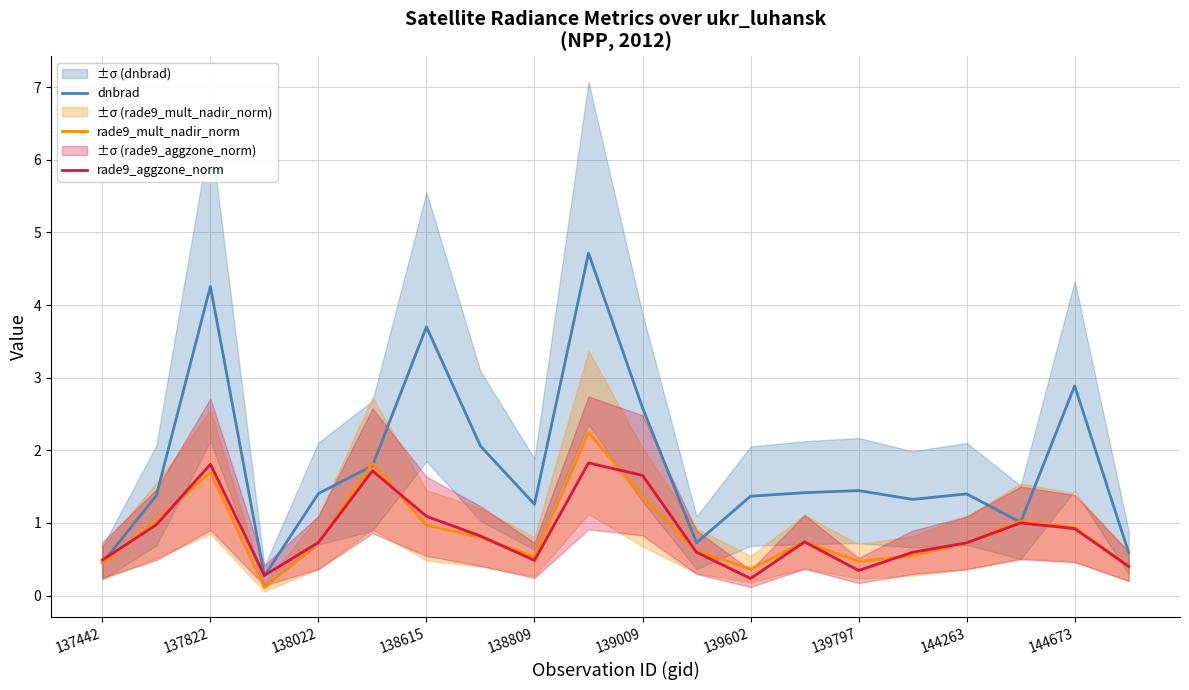

At which label is rade9_mult_nadir_norm closest to 1?

17